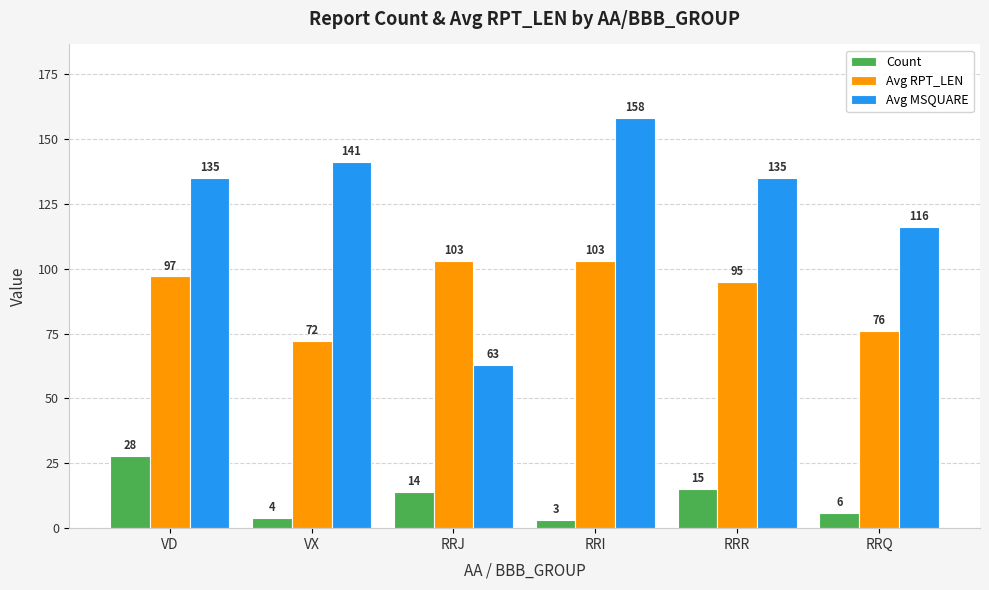

Rank the categories by Count value from highest to lowest.

VD, RRR, RRJ, RRQ, VX, RRI